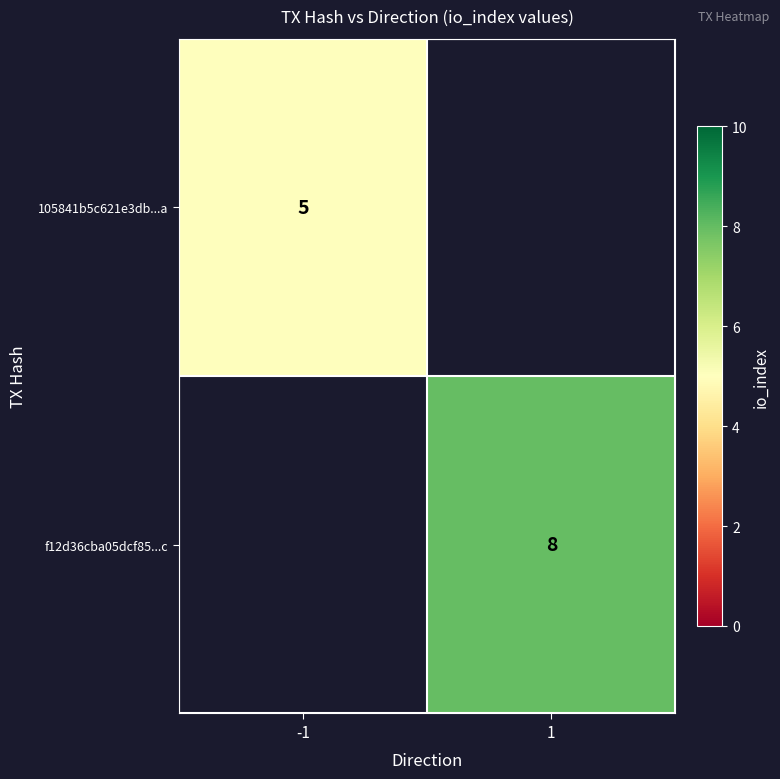

What is the greatest value displayed?

8.0